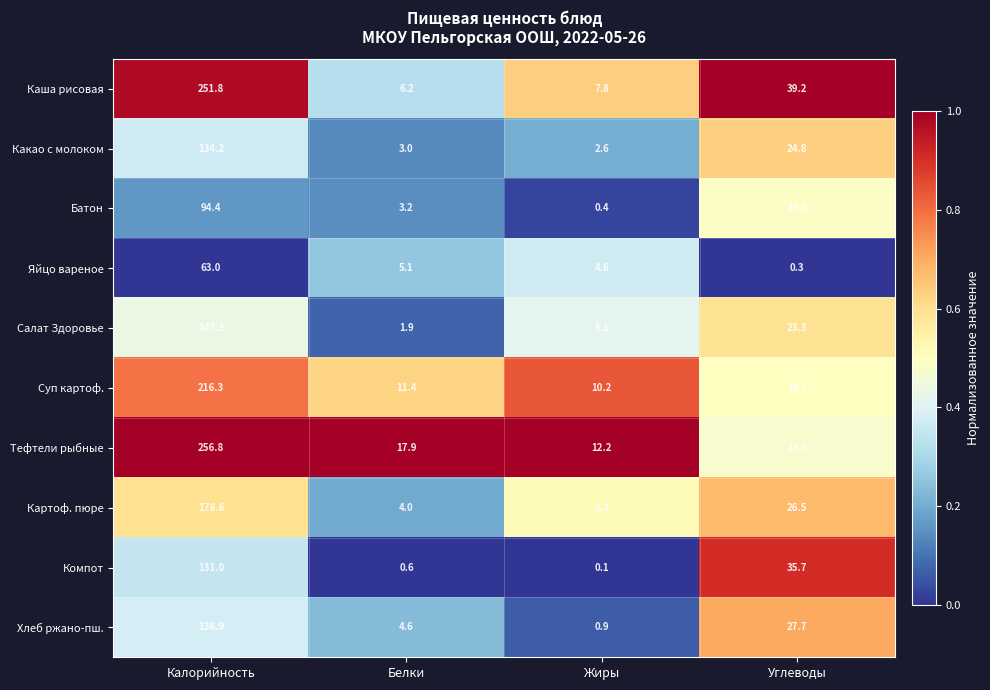

Is it true that Компот equals 0.1 at Жиры?

True